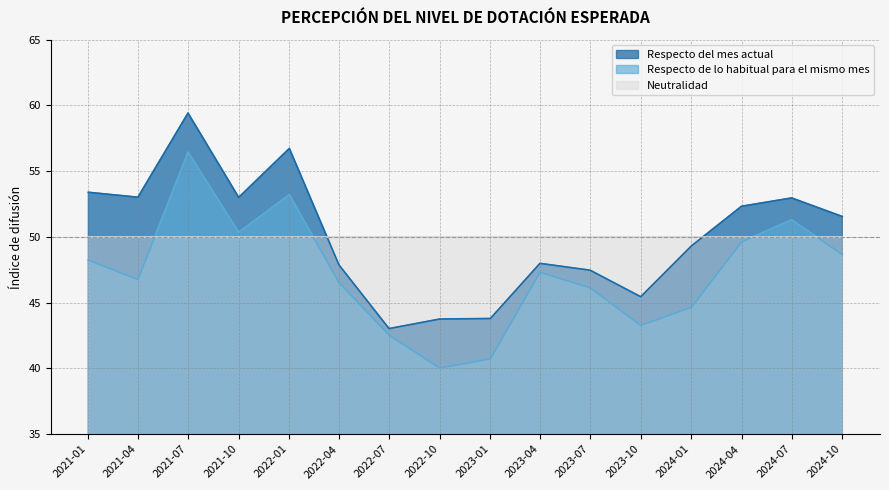

Which series has the widest spread of values?

Respecto de lo habitual para el mismo mes